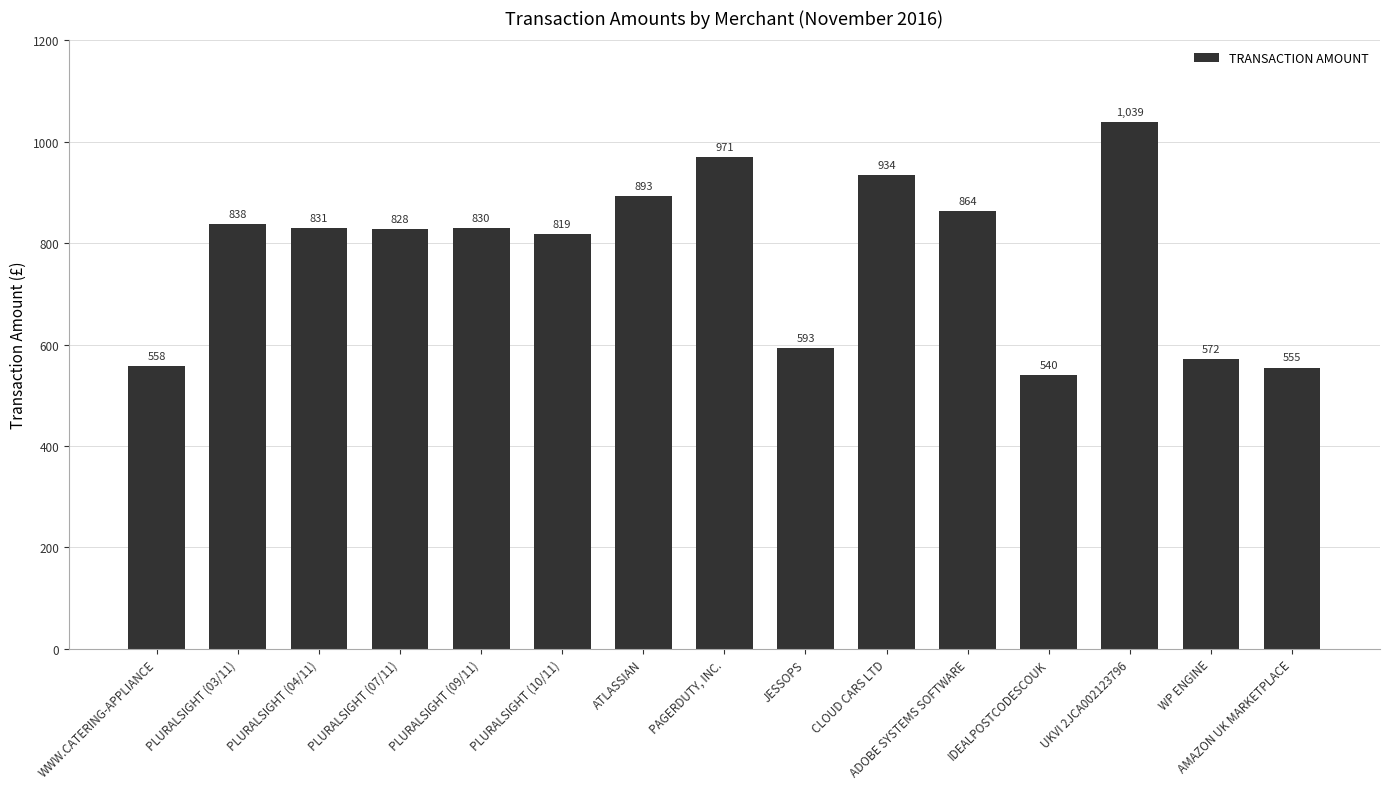

Rank the categories by value from highest to lowest.

UKVI 2JCA002123796, PAGERDUTY, INC., CLOUD CARS LTD, ATLASSIAN, ADOBE SYSTEMS SOFTWARE, PLURALSIGHT (03/11), PLURALSIGHT (04/11), PLURALSIGHT (09/11), PLURALSIGHT (07/11), PLURALSIGHT (10/11), JESSOPS, WP ENGINE, WWW.CATERING-APPLIANCE, AMAZON UK MARKETPLACE, IDEALPOSTCODESCOUK